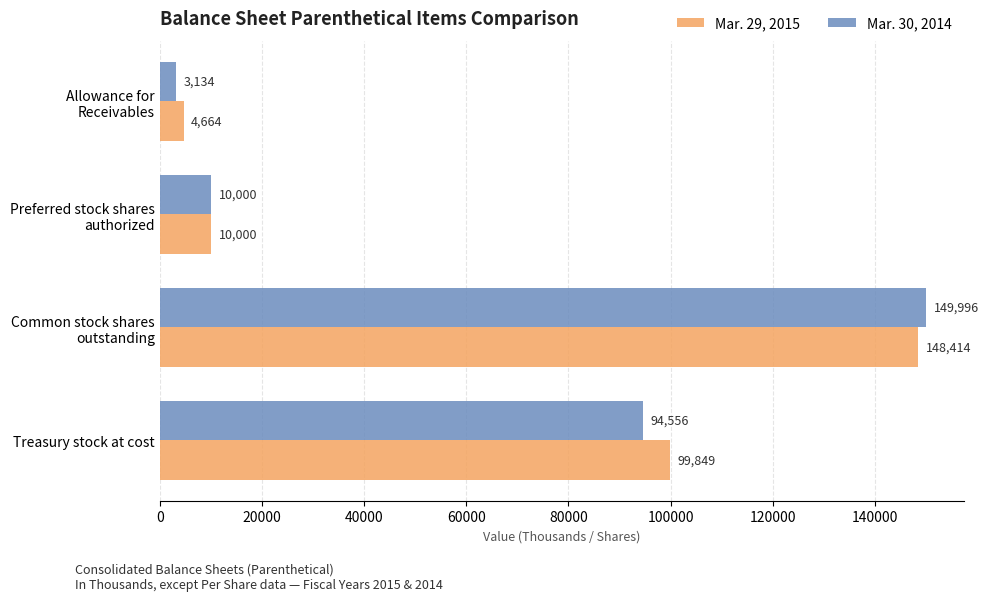

The value of Mar. 29, 2015 at Treasury stock at cost is 160233. True or false?

False